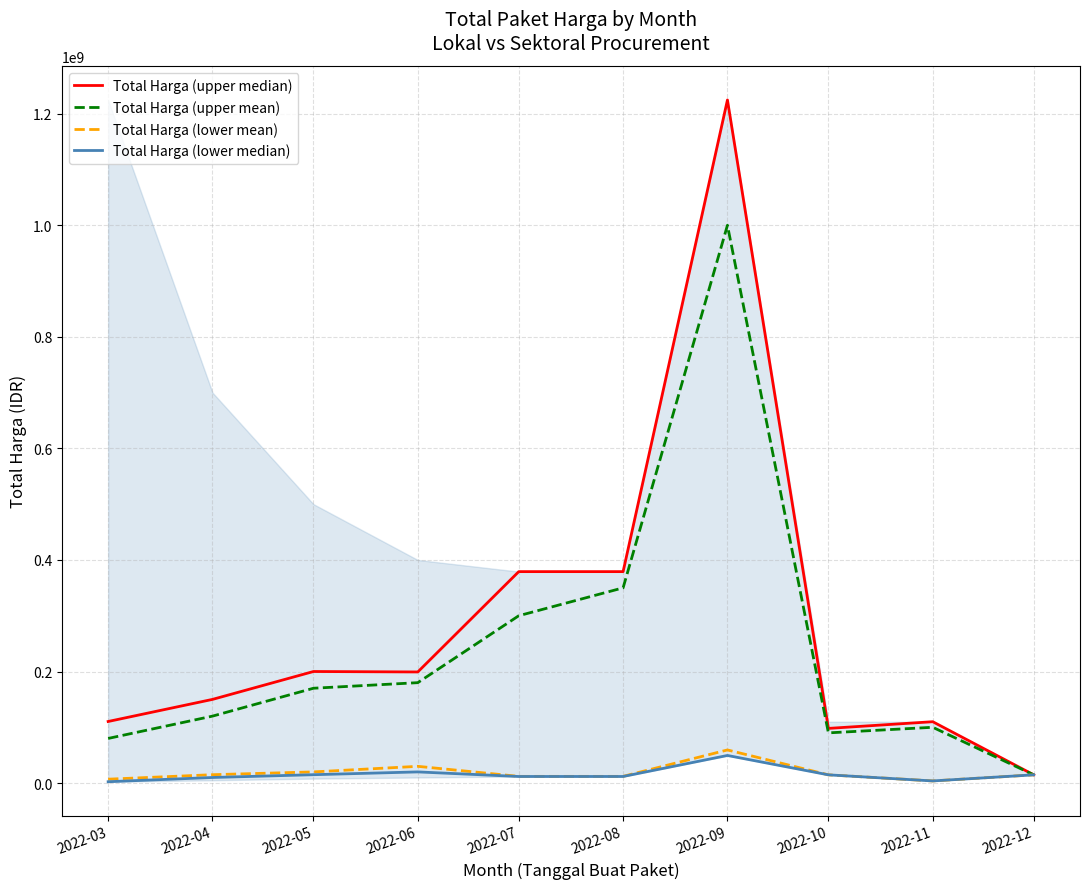

How many lines are shown in the chart?

4